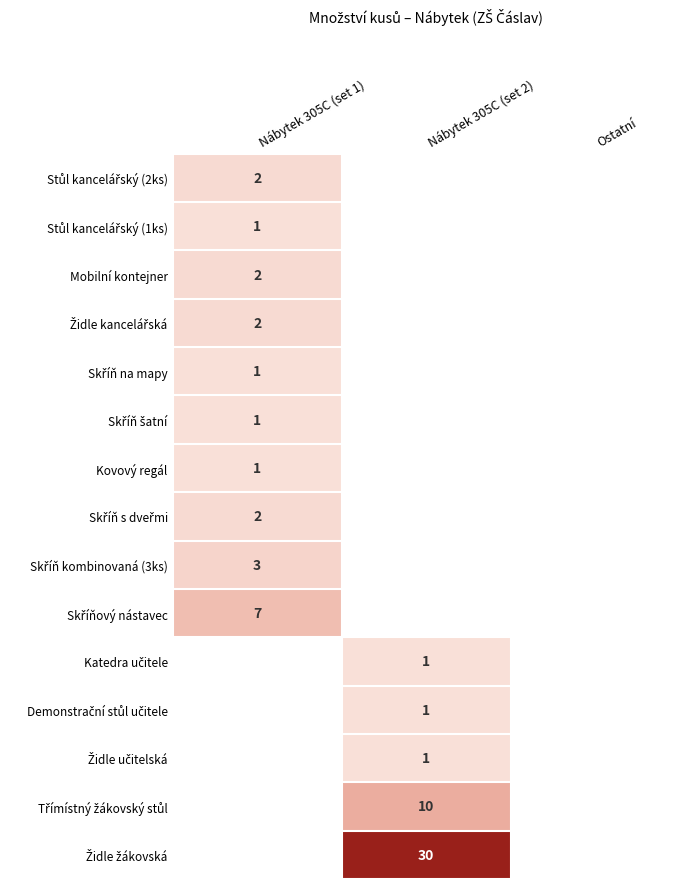

Is it true that Mobilní kontejner equals 3 at Nábytek 305C (set 1)?

False